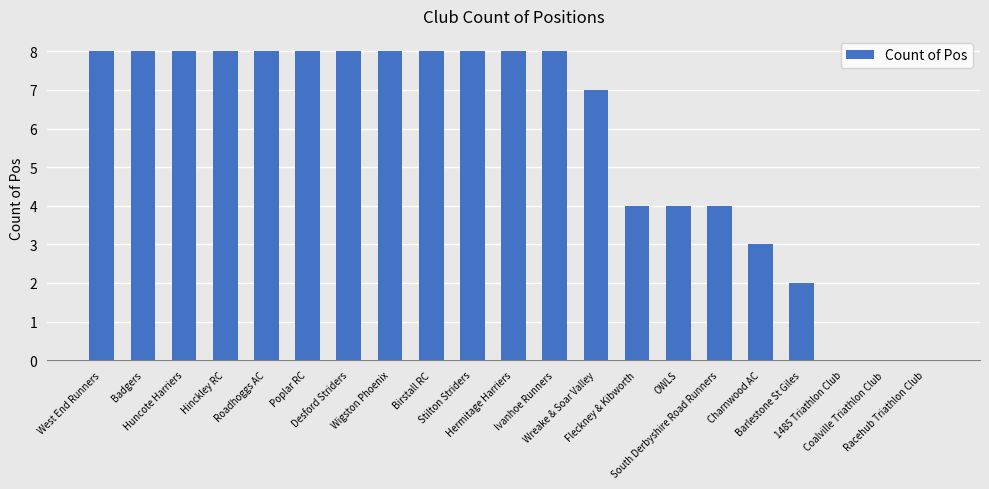

The value at Birstall RC is 8. True or false?

True